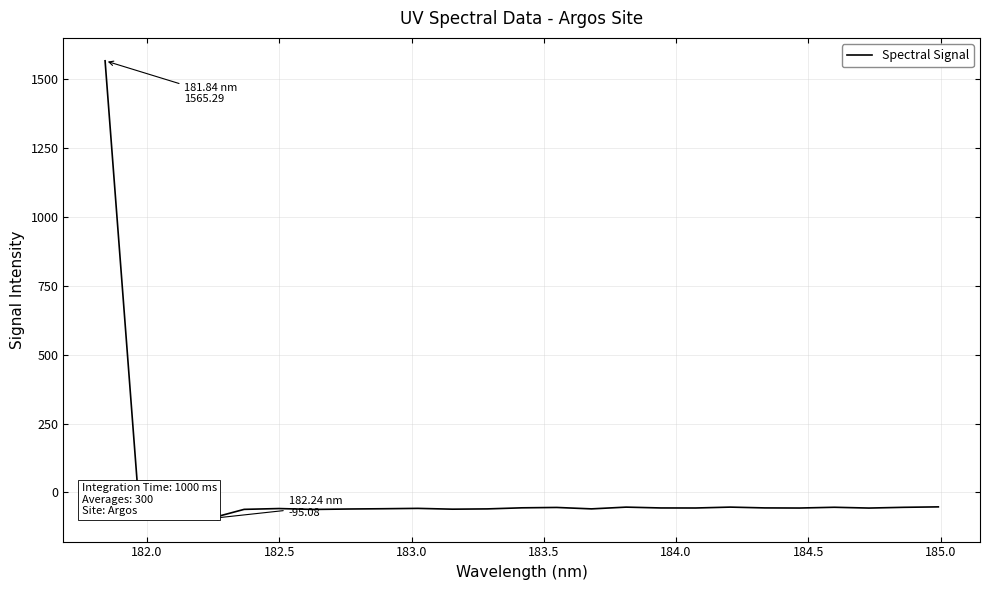

What is the greatest value displayed?

1565.3